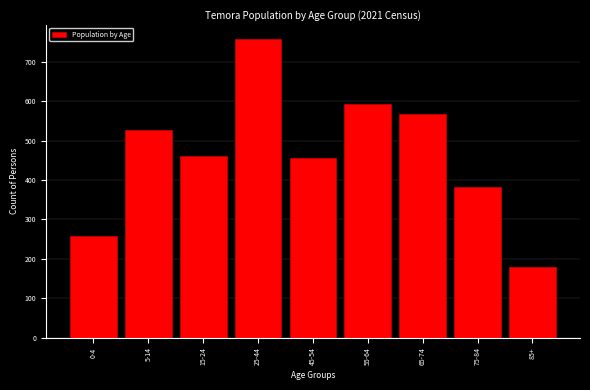

Reading left to right, what are all the values shown in this chart?

257	527	461	757	455	592	568	382	179